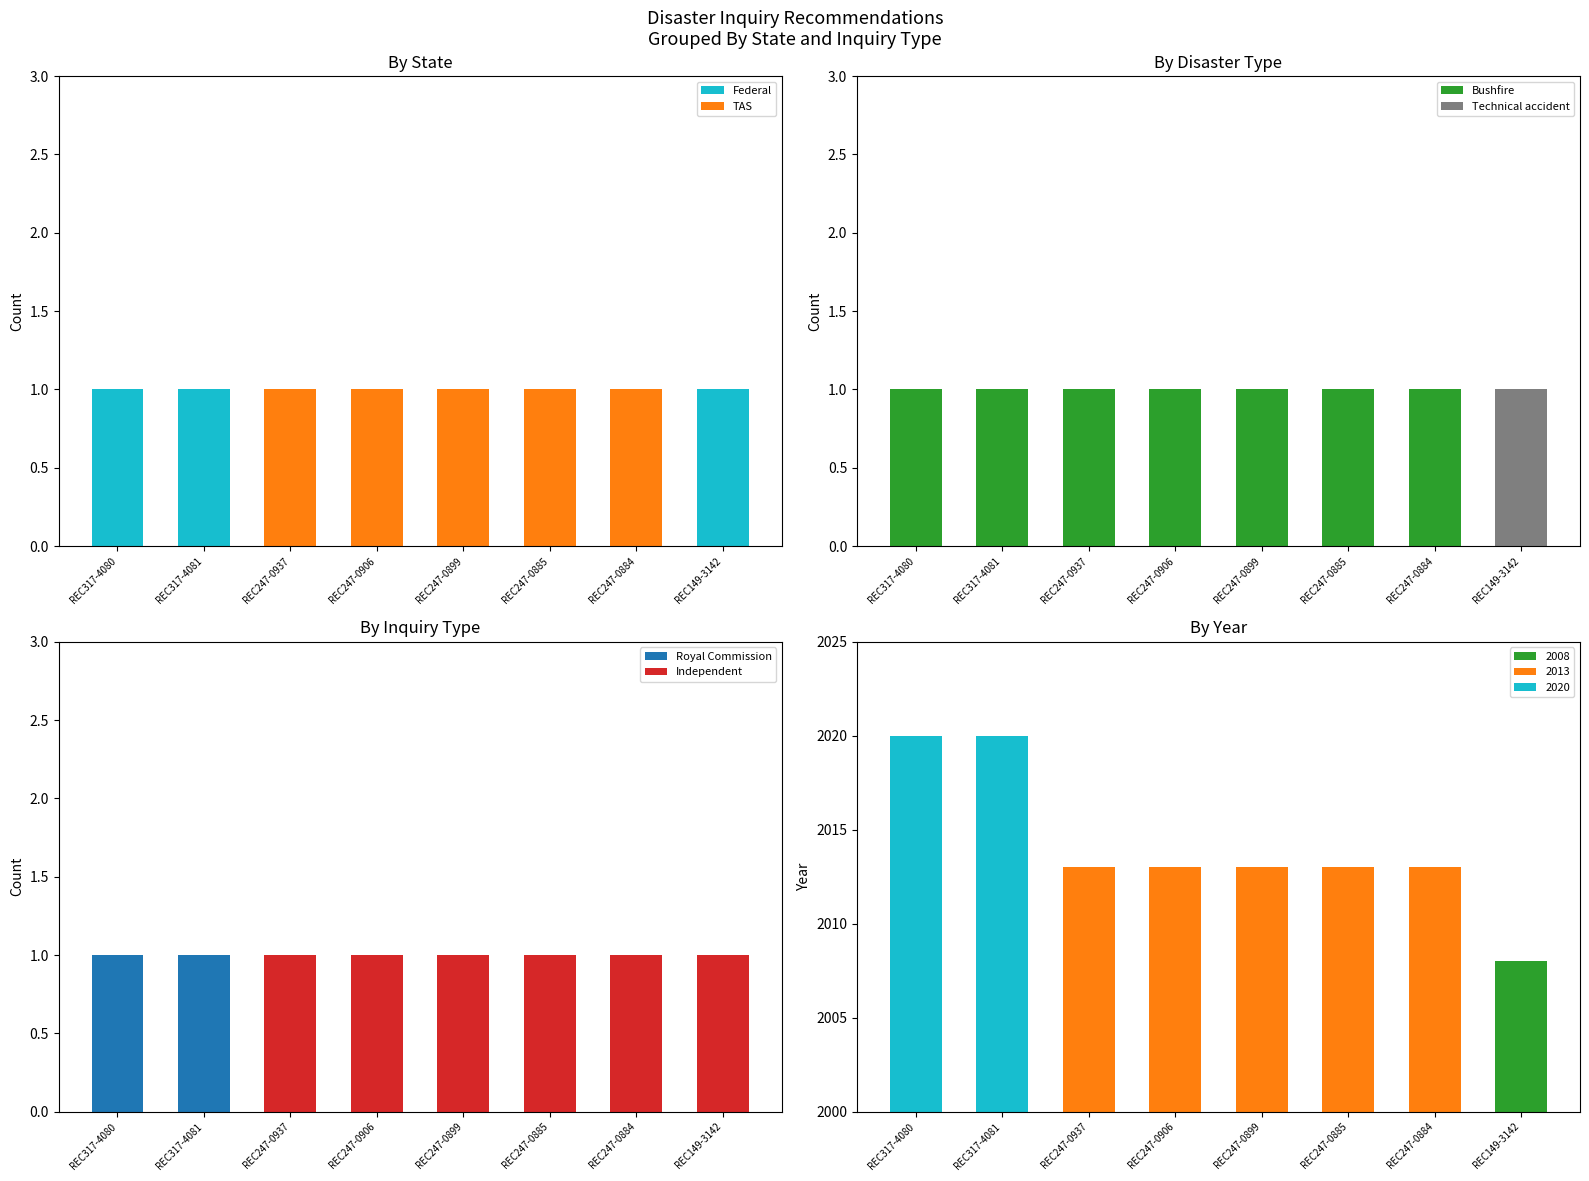

Rank the series by their maximum value, from lowest to highest.

Federal, TAS